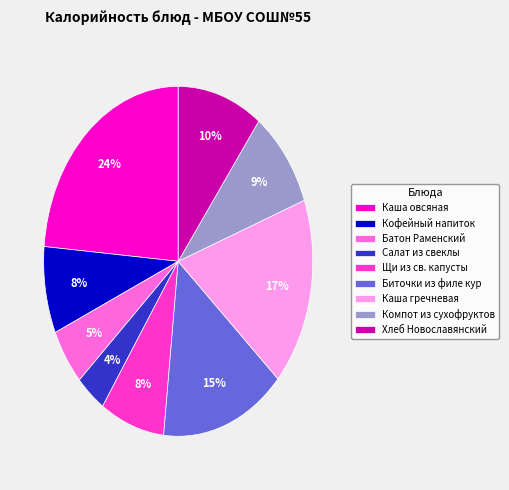

What is the smallest slice in the pie chart?

Салат из свеклы